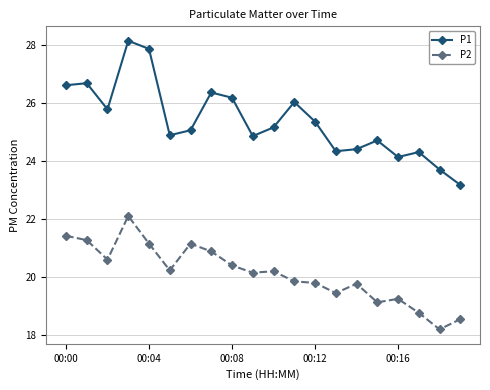

What is the average value of the P2 series?

20.1